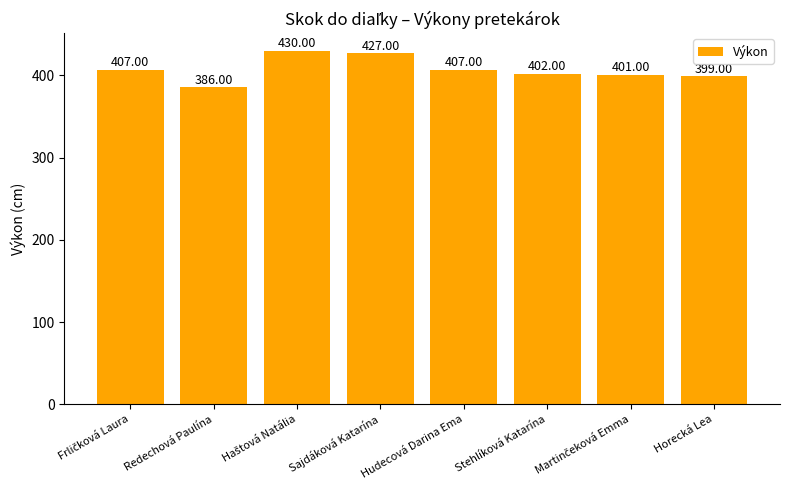

What is the label of the 8th bar from the left?

Horecká Lea